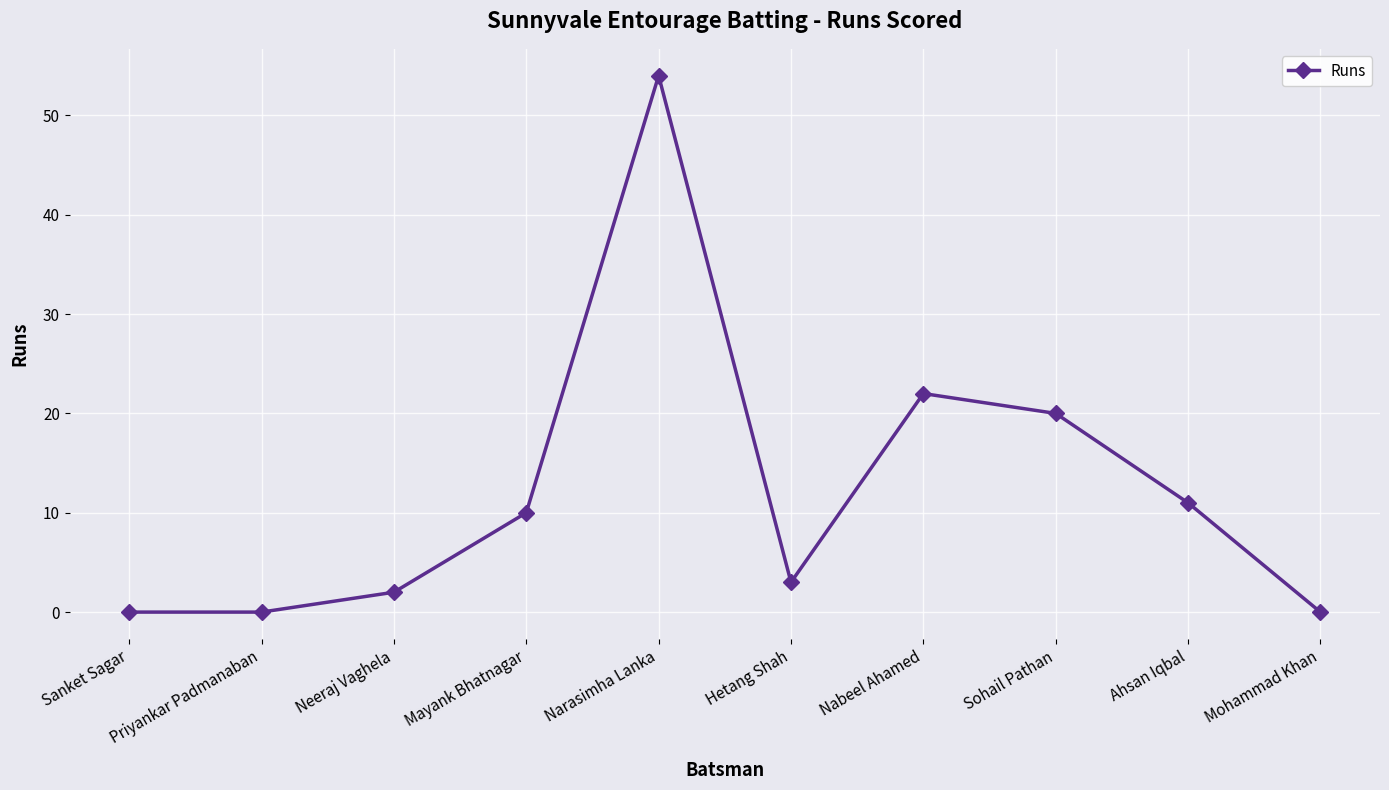

How many distinct data groups are displayed?

1